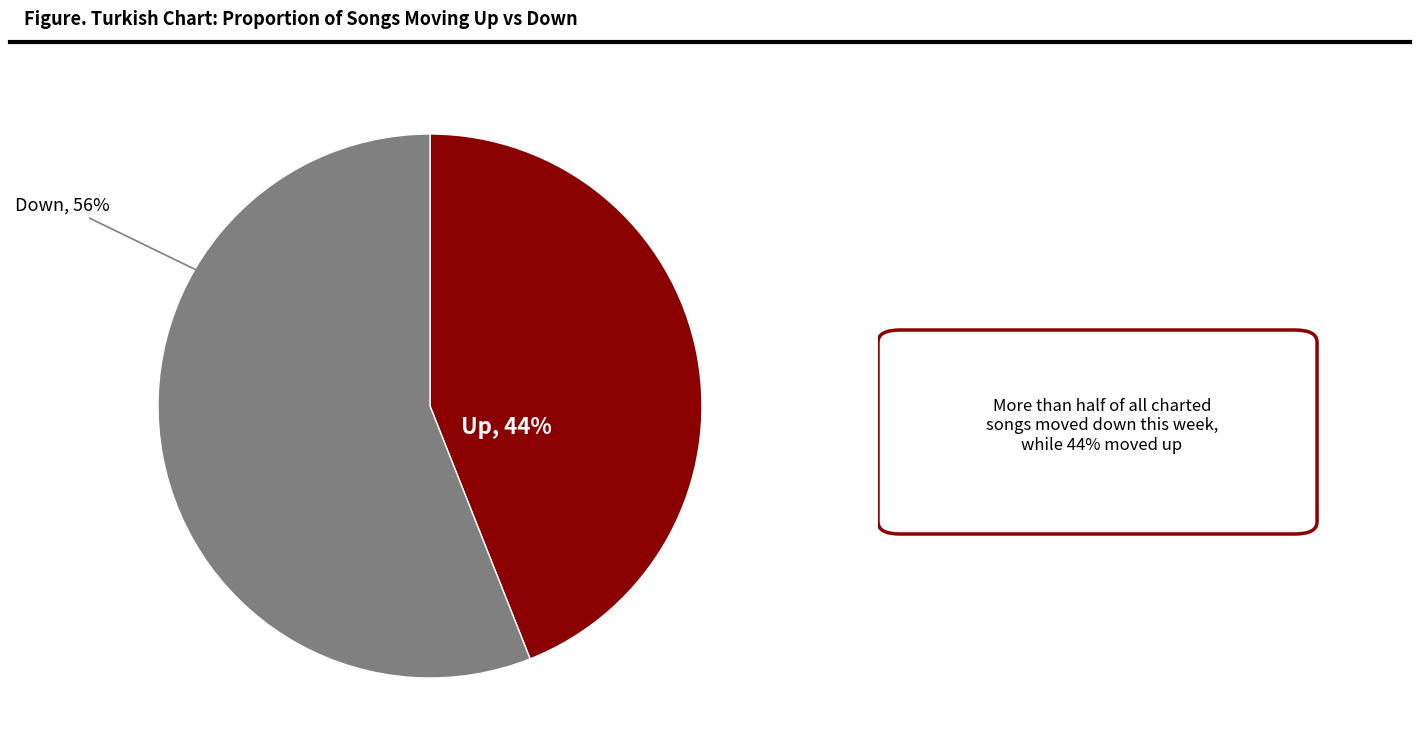

How many slices are in this pie chart?

2